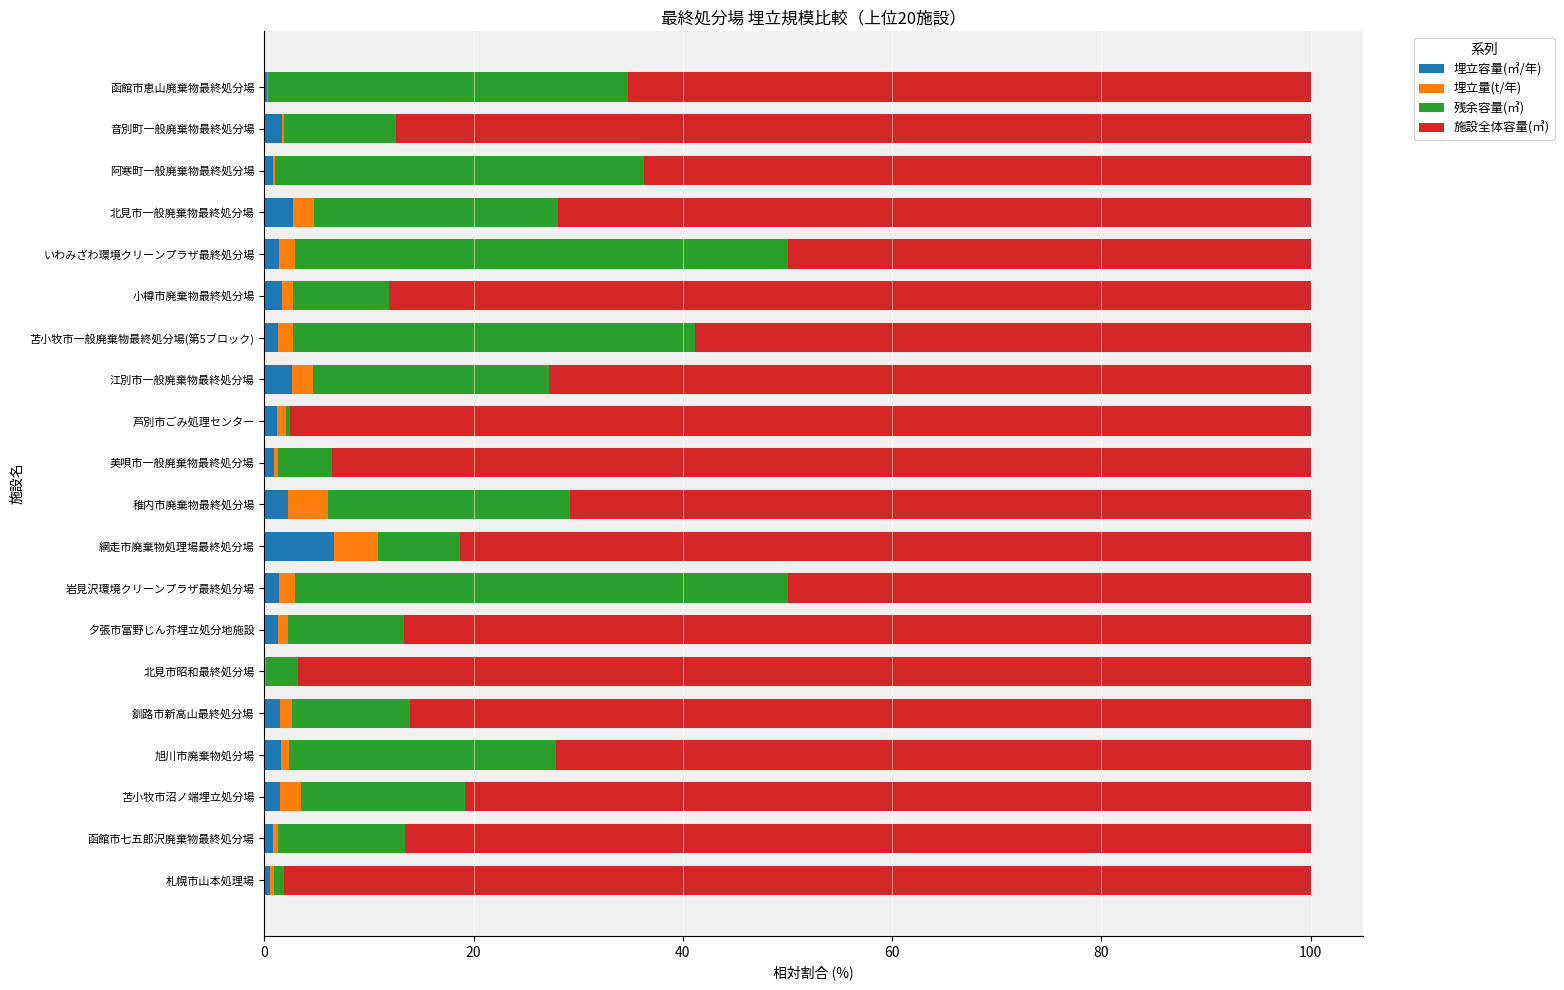

The 埋立容量(㎥/年) series shows 1.3 at 苫小牧市一般廃棄物最終処分場(第5ブロック). True or false?

True